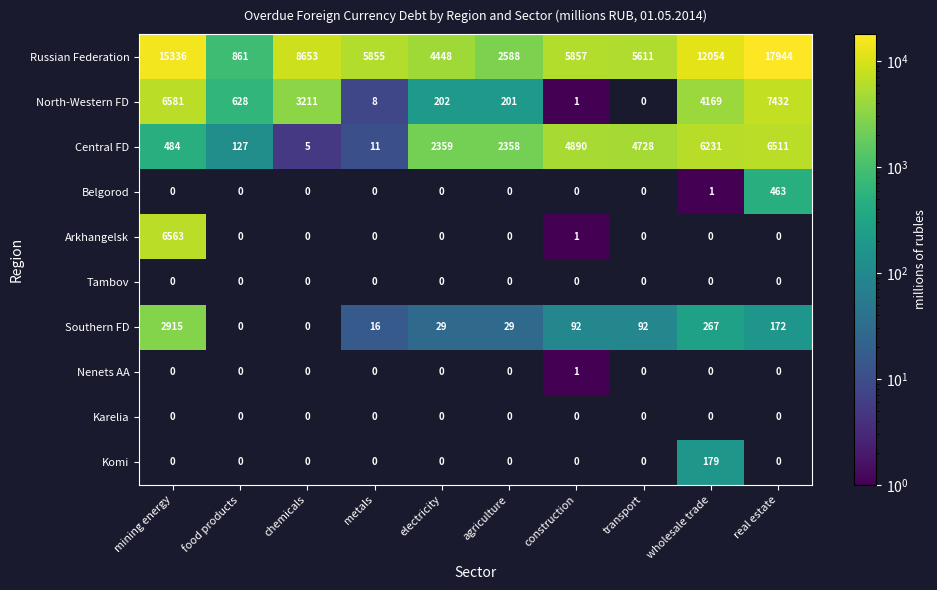

Is it true that Belgorod equals 0.7 at wholesale trade?

False